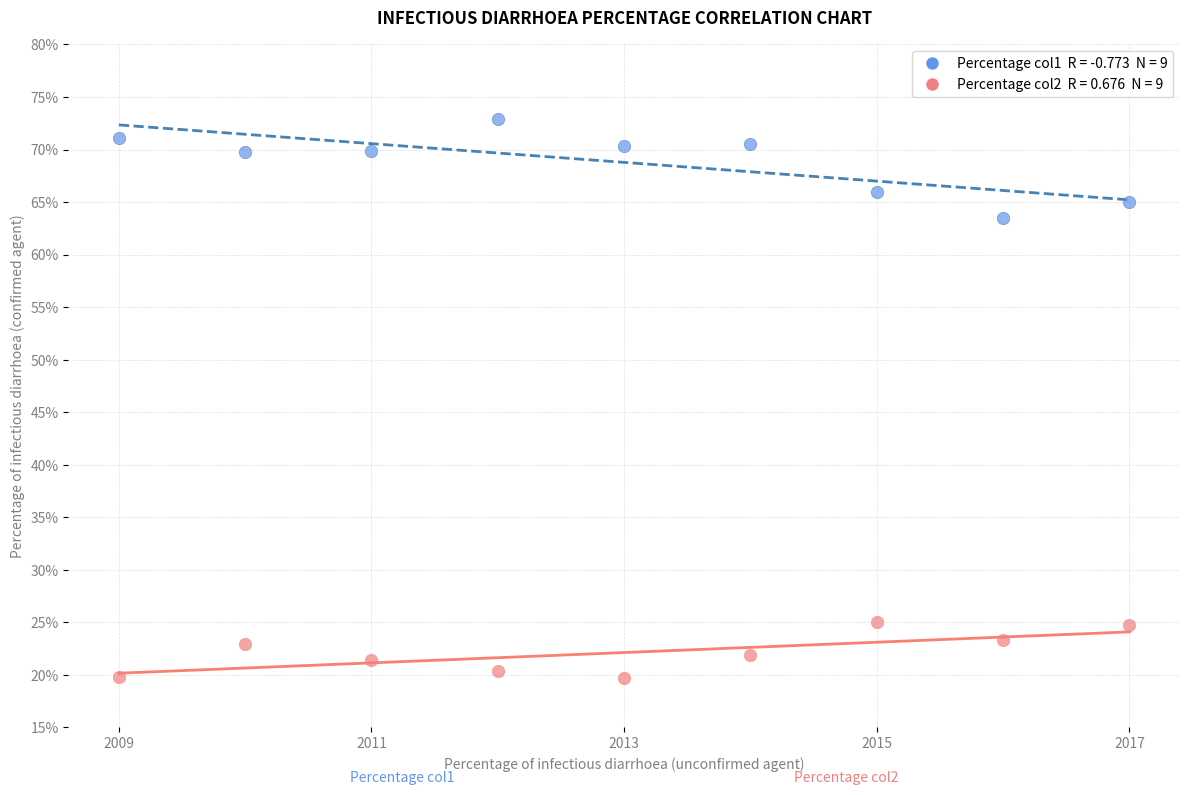

Across all data points, what is the range of X values (max minus min)?

1.0